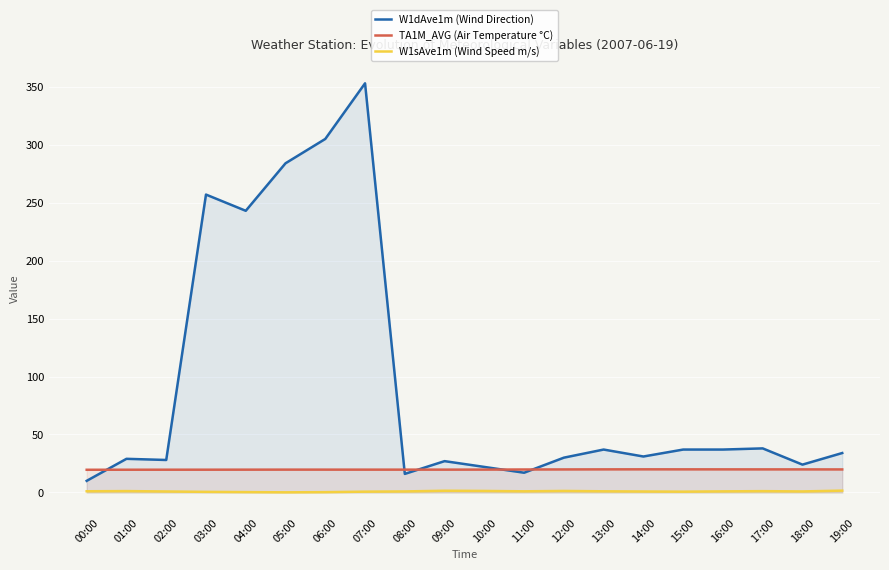

At which category does W1dAve1m (Wind Direction) reach its first local peak?

01:00